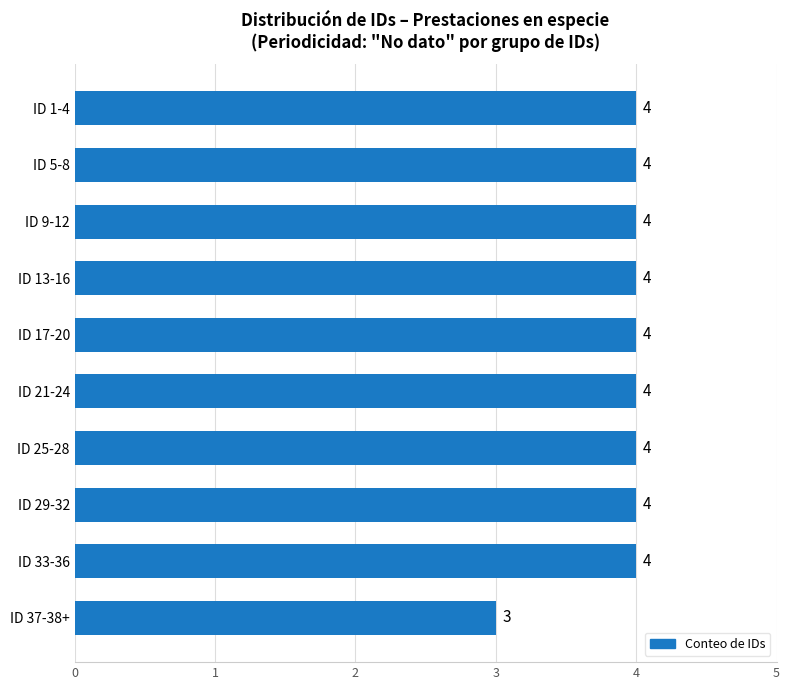

Between ID 37-38+ and ID 21-24, which is larger?

ID 21-24